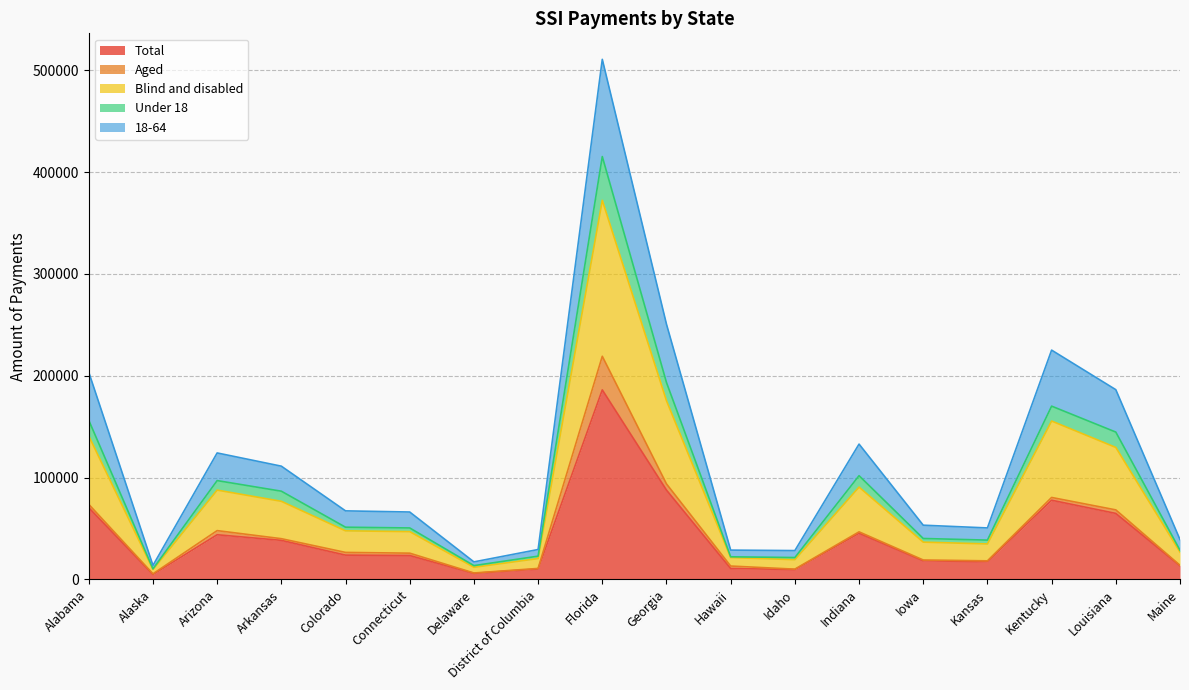

What is the maximum value for Total?

186168